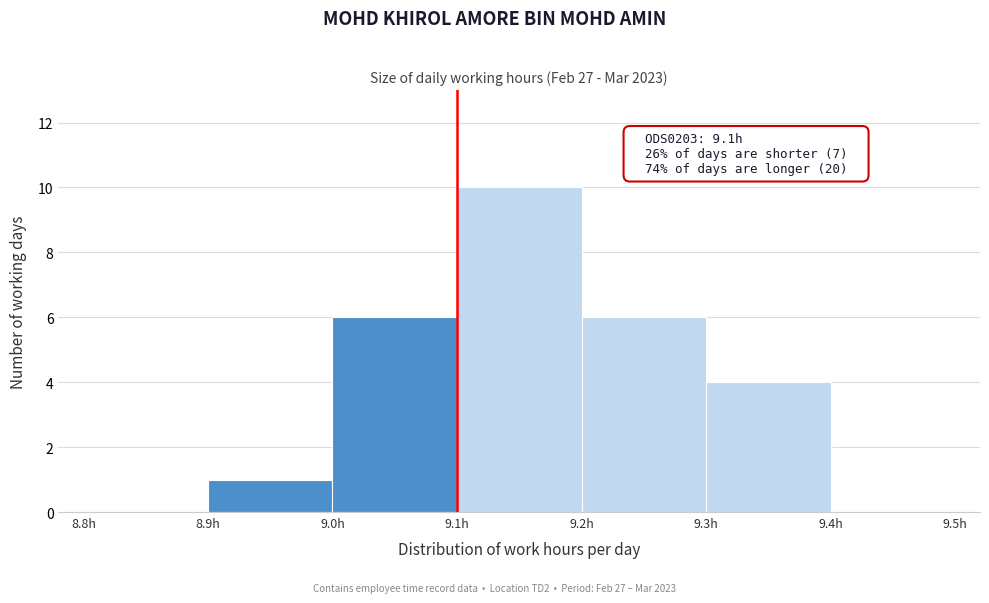

Which range on the x-axis has the tallest bar?

9.1 to 9.2